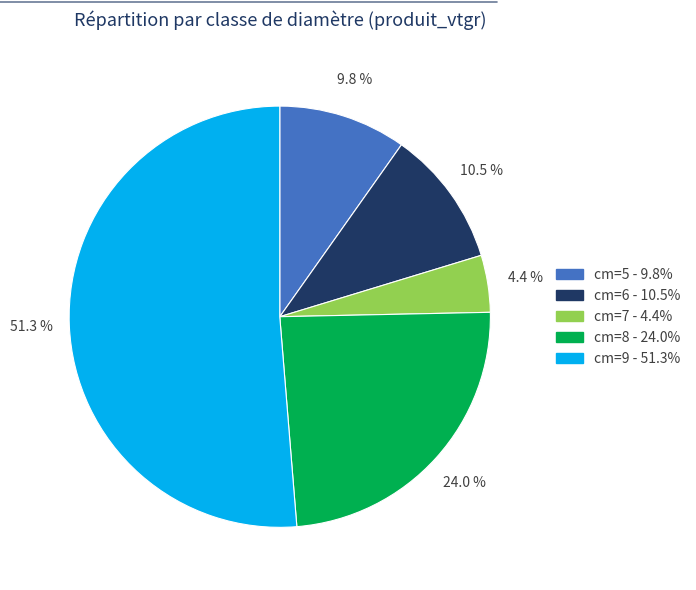

Is there any slice that represents more than half of the pie?

Yes